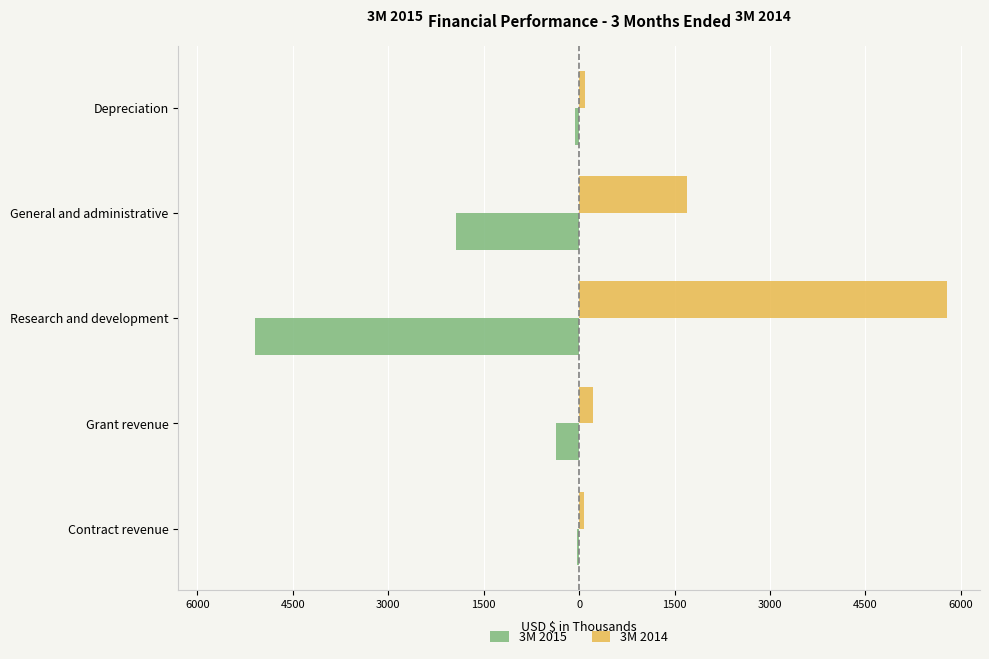

What are all the series names shown in the legend?

3M 2015, 3M 2014